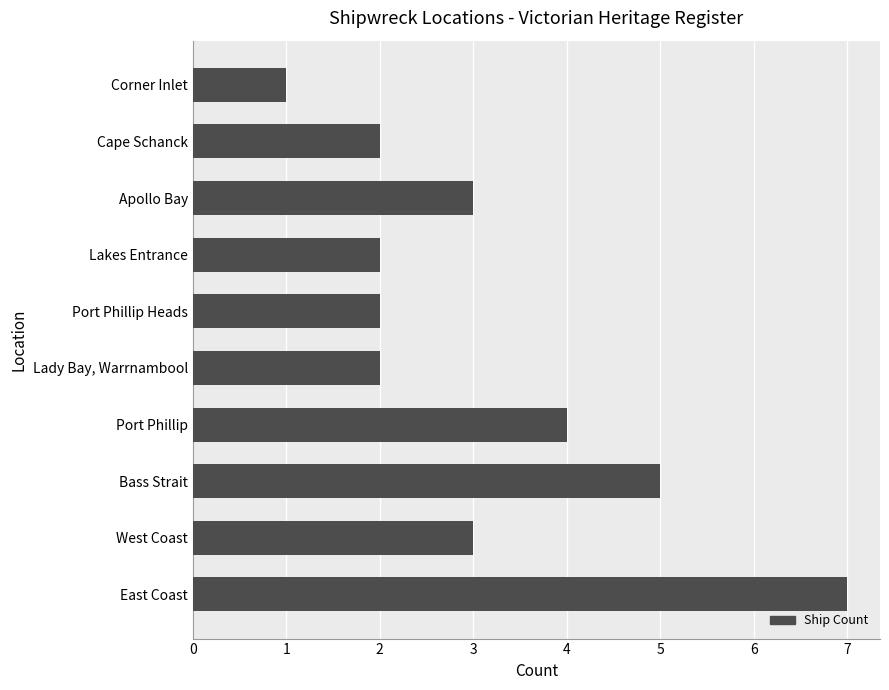

Reading bottom to top, what are all the values shown in this chart?

East Coast=7	West Coast=3	Bass Strait=5	Port Phillip=4	Lady Bay, Warrnambool=2	Port Phillip Heads=2	Lakes Entrance=2	Apollo Bay=3	Cape Schanck=2	Corner Inlet=1